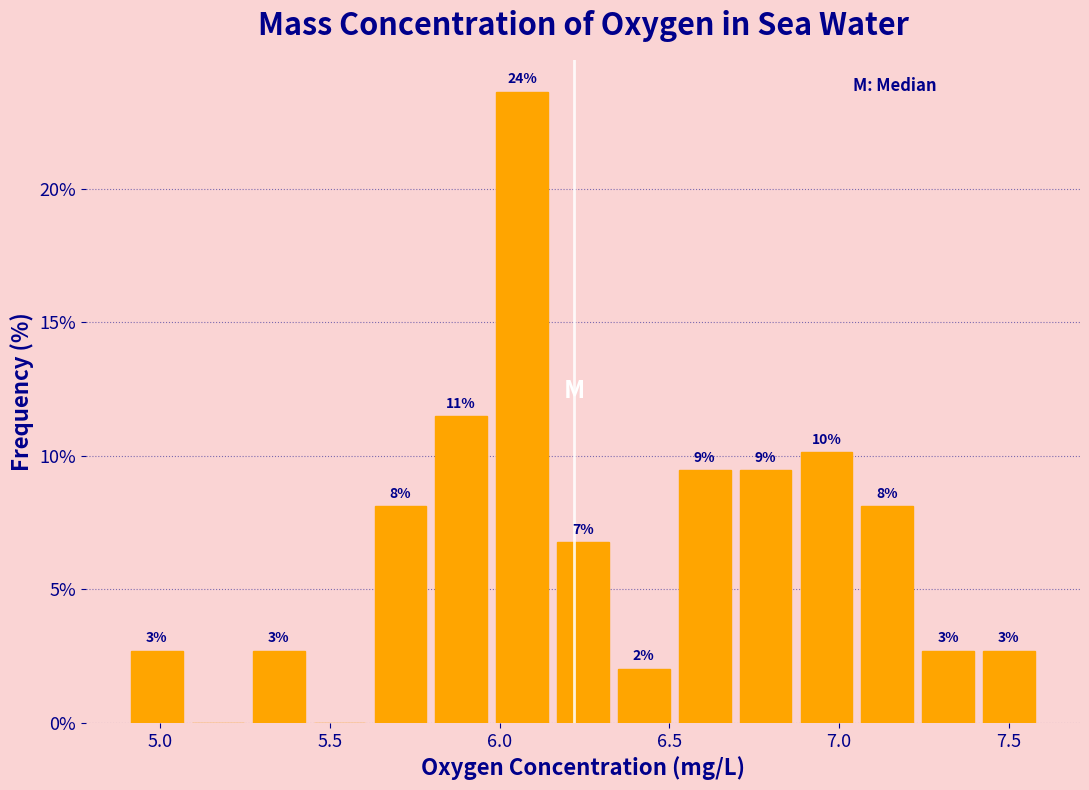

Around what value on the x-axis is the tallest bar? Give the approximate position of its centre, as read against the axis.

6.05